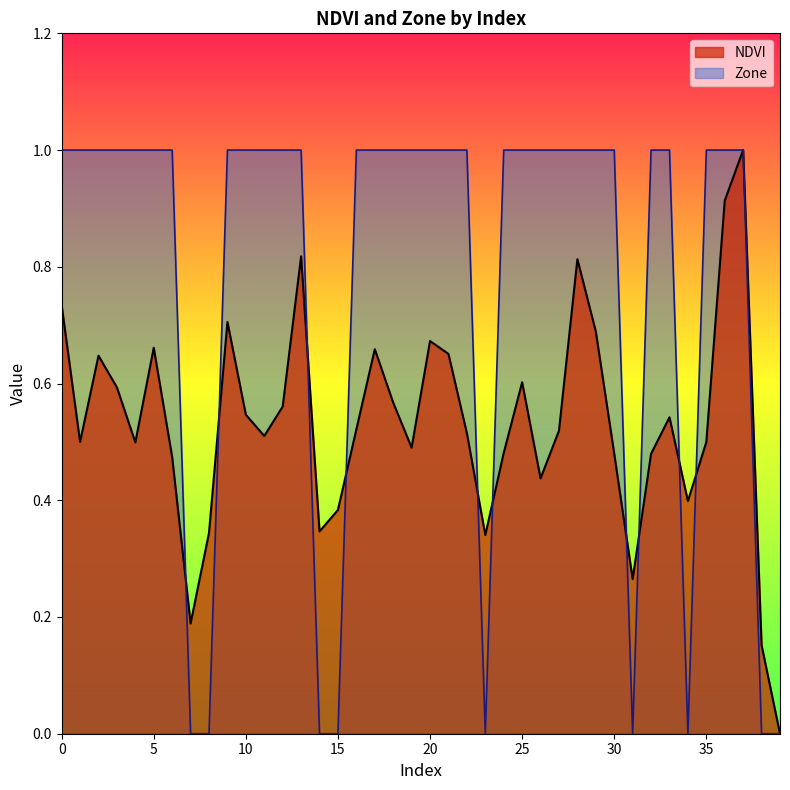

What is the difference between the second highest and minimum values in the Zone series?

1.0